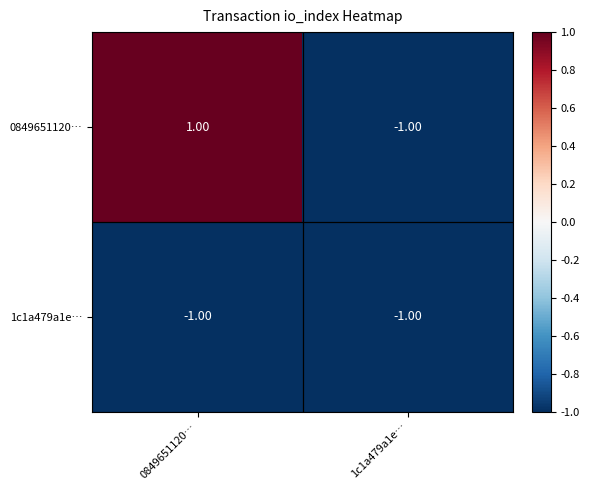

Between 0849651120… and 1c1a479a1e…, which series saw the biggest shift?

0849651120…